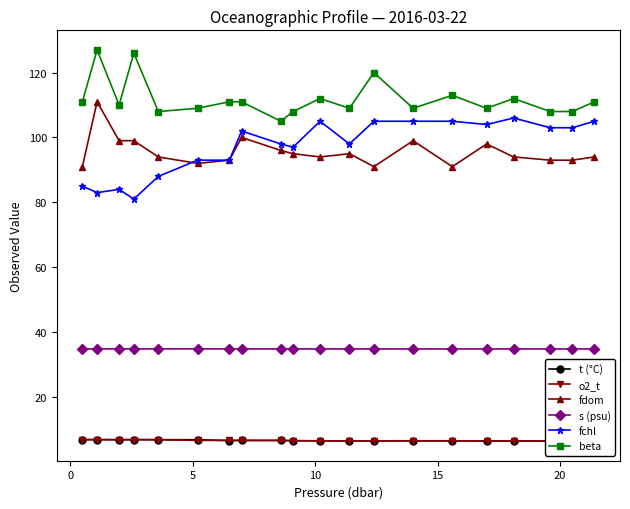

What is the greatest value displayed?

127.0